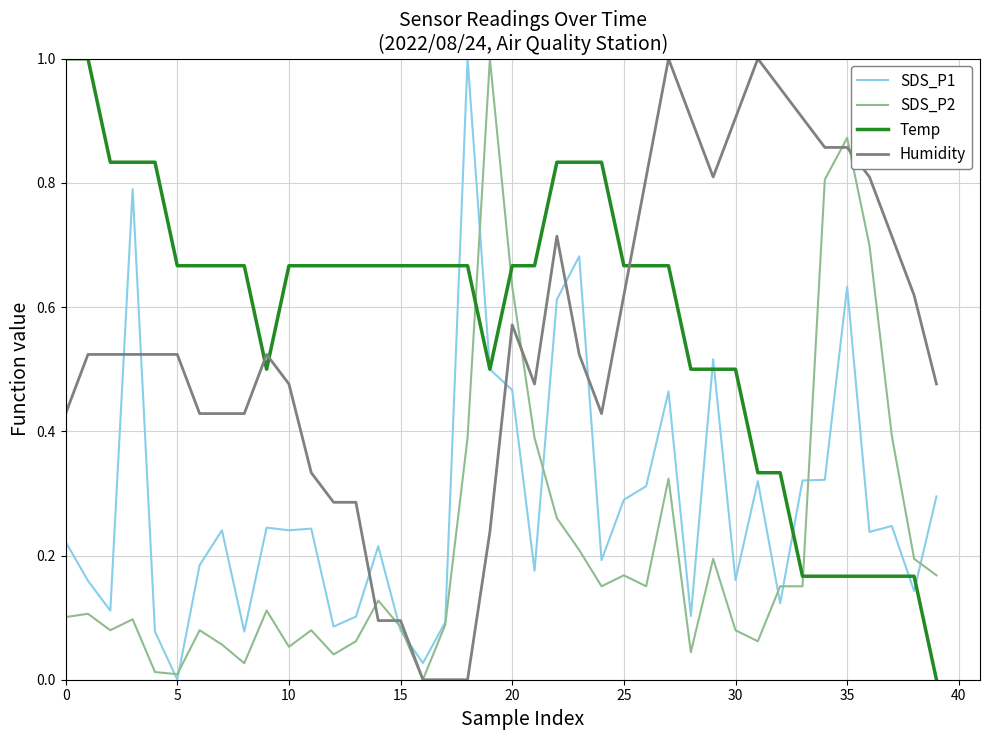

True or false: Humidity and SDS_P1 intersect in this chart.

True